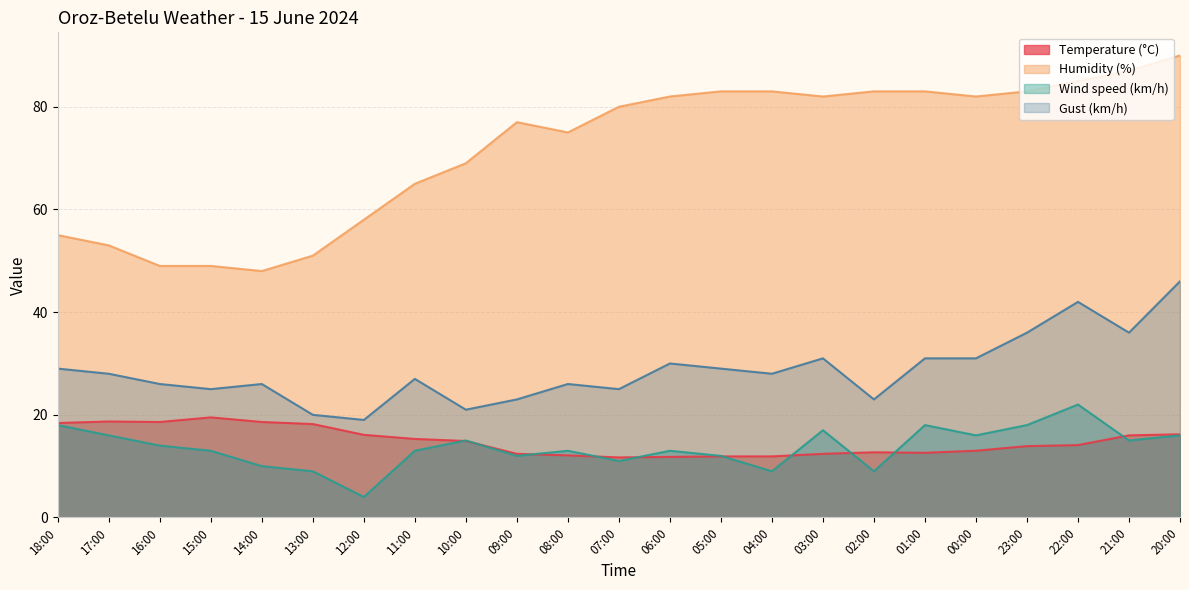

Reading left to right, transcribe all the data shown in this chart.

Temperature (°C): 18.4	18.7	18.6	19.5	18.6	18.2	16.1	15.3	14.9	12.4	12.1	11.7	11.8	11.9	11.9	12.4	12.7	12.6	13.0	13.9	14.1	16.0	16.2
Humidity (%): 55.0	53.0	49.0	49.0	48.0	51.0	58.0	65.0	69.0	77.0	75.0	80.0	82.0	83.0	83.0	82.0	83.0	83.0	82.0	83.0	85.0	87.0	90.0
Wind speed (km/h): 18.0	16.0	14.0	13.0	10.0	9.0	4.0	13.0	15.0	12.0	13.0	11.0	13.0	12.0	9.0	17.0	9.0	18.0	16.0	18.0	22.0	15.0	16.0
Gust (km/h): 29.0	28.0	26.0	25.0	26.0	20.0	19.0	27.0	21.0	23.0	26.0	25.0	30.0	29.0	28.0	31.0	23.0	31.0	31.0	36.0	42.0	36.0	46.0